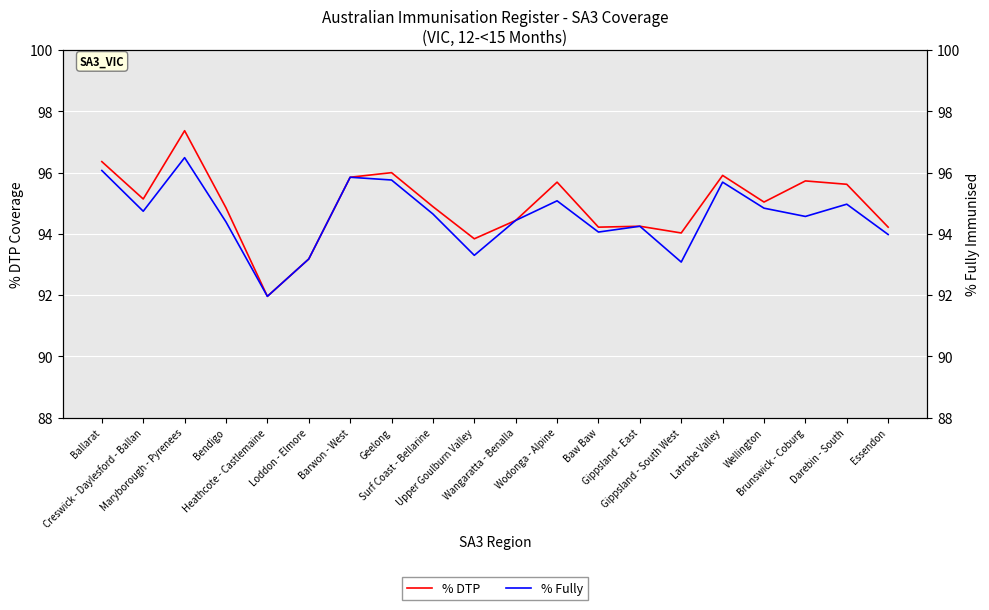

Which label corresponds to the largest value in the chart?

Maryborough - Pyrenees